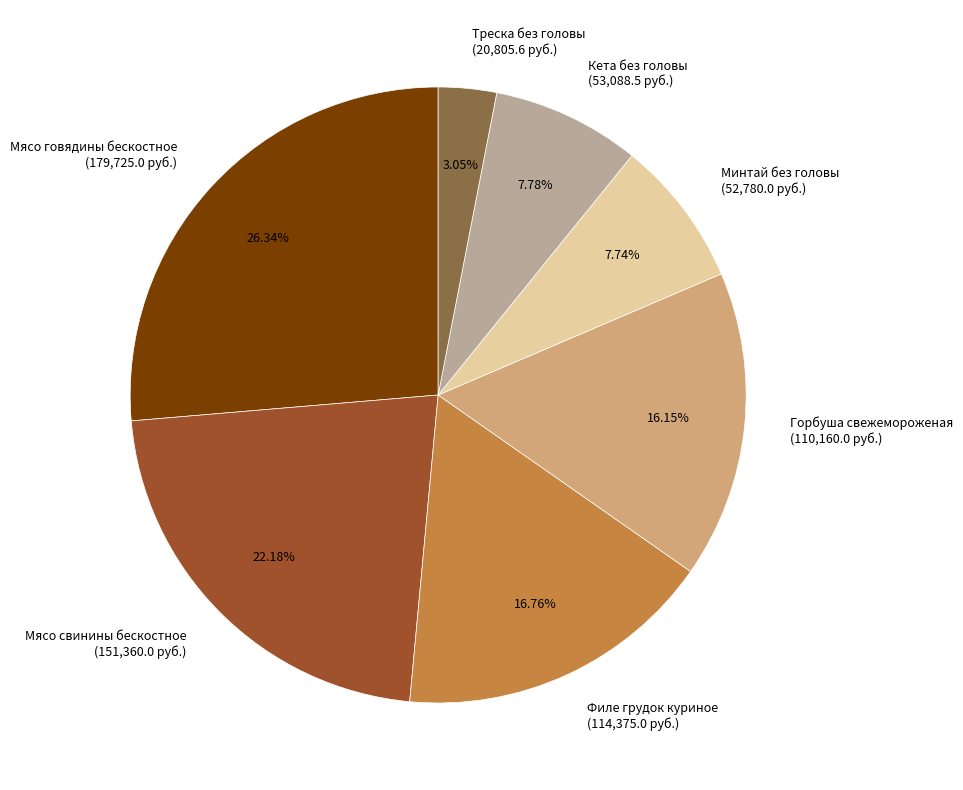

Is Треска без головы (20,805.6 руб.) the majority of the pie?

No